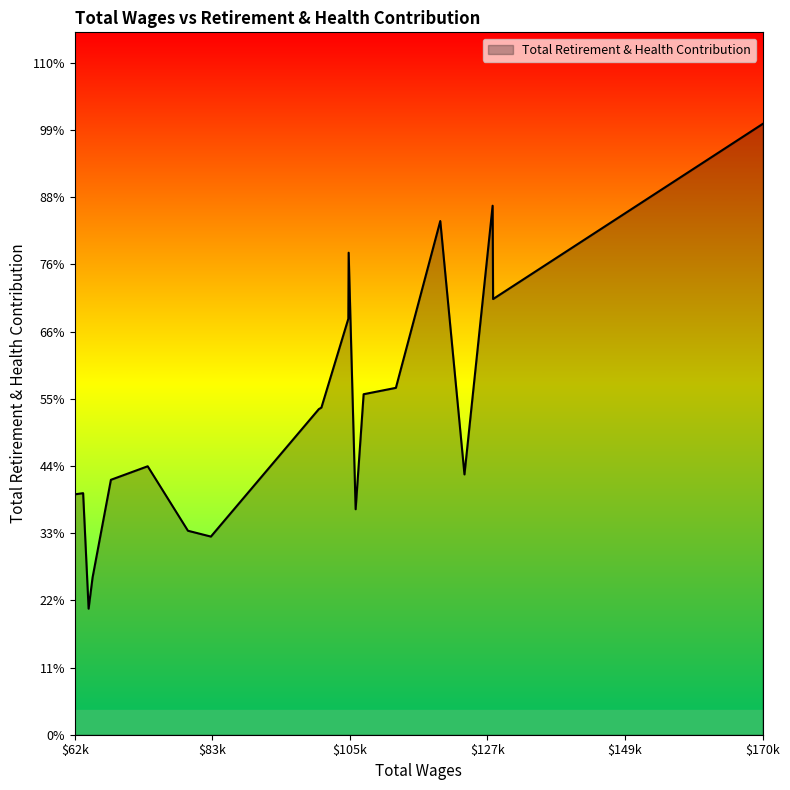

Does the chart have visible grid lines?

No